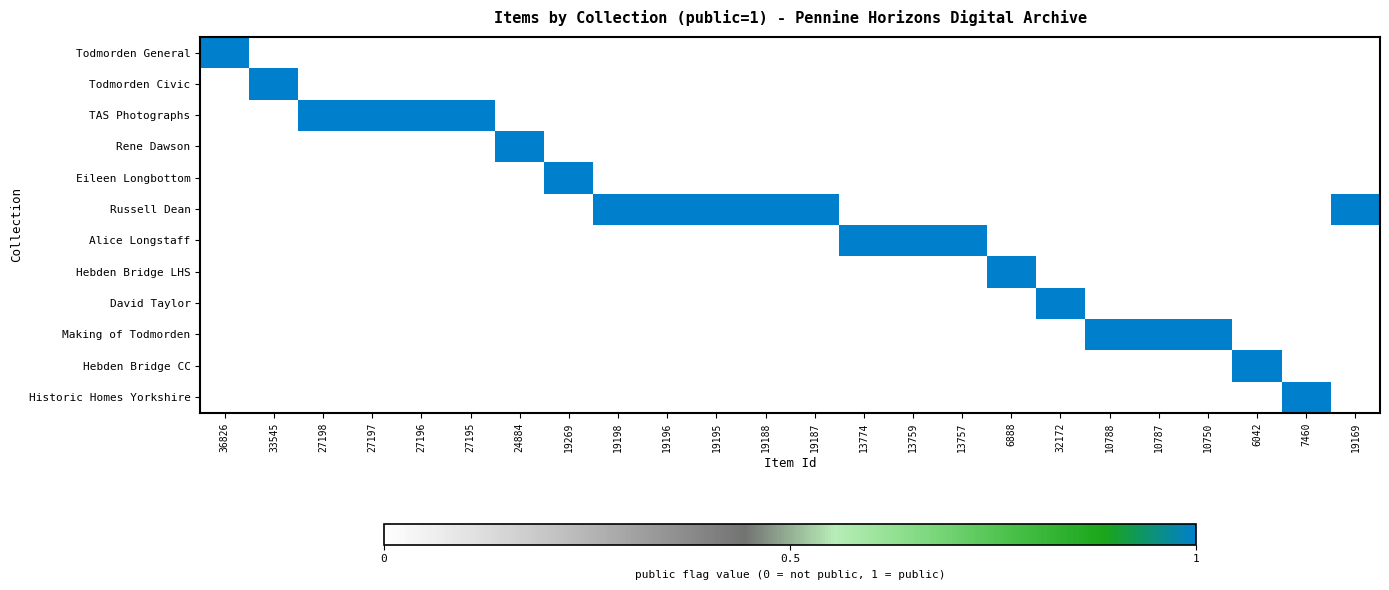

Rank the series by their maximum value, from lowest to highest.

Todmorden General, Todmorden Civic, TAS Photographs, Rene Dawson, Eileen Longbottom, Russell Dean, Alice Longstaff, Hebden Bridge LHS, David Taylor, Making of Todmorden, Hebden Bridge CC, Historic Homes Yorkshire